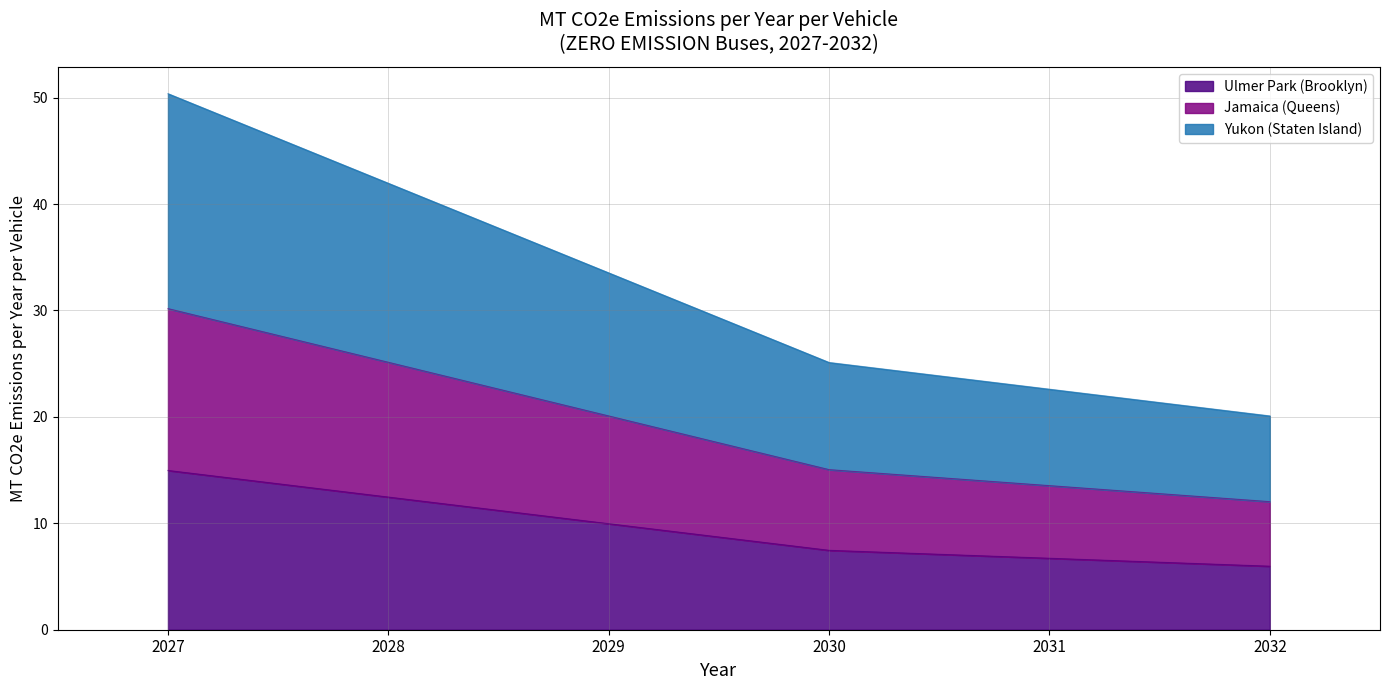

Read the Ulmer Park (Brooklyn) value at 2027.

15.0